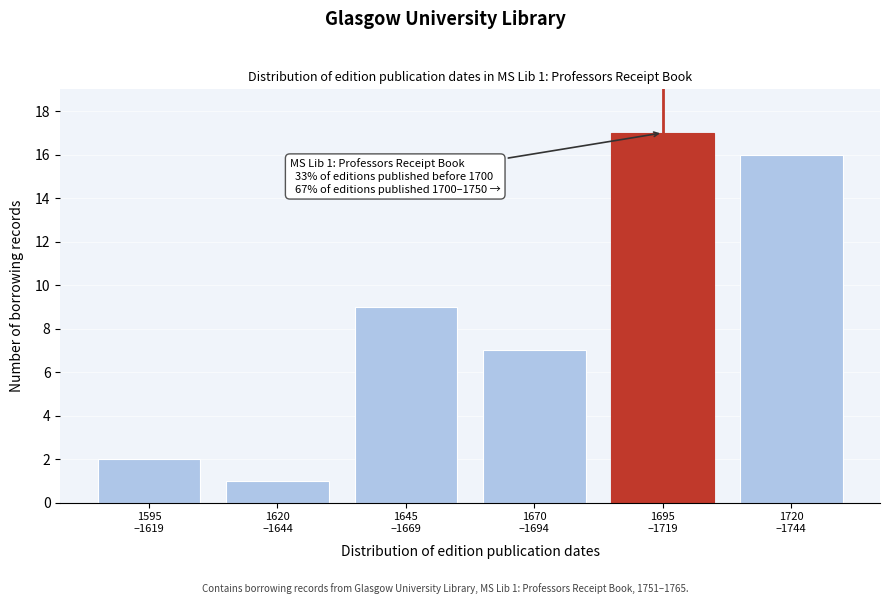

Reading right to left, list all the values displayed in this chart.

16	17	7	9	1	2